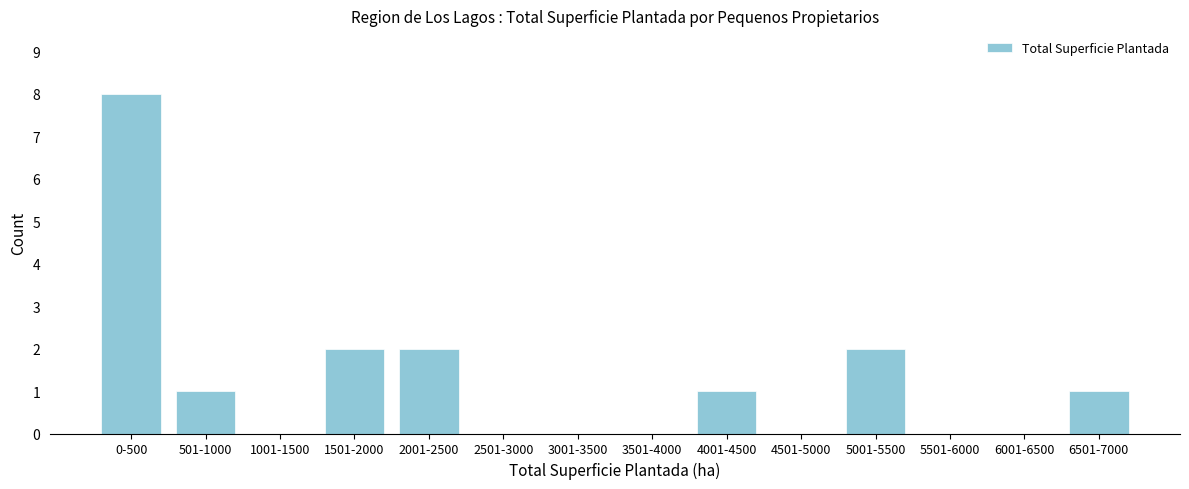

Reading left to right, what are all the values shown in this chart?

0-500=8	501-1000=1	1001-1500=0	1501-2000=2	2001-2500=2	2501-3000=0	3001-3500=0	3501-4000=0	4001-4500=1	4501-5000=0	5001-5500=2	5501-6000=0	6001-6500=0	6501-7000=1